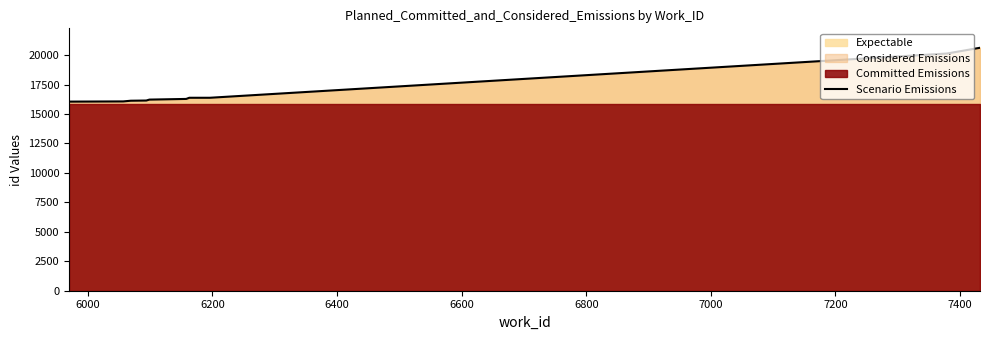

What is the minimum value for Scenario Emissions?

16052